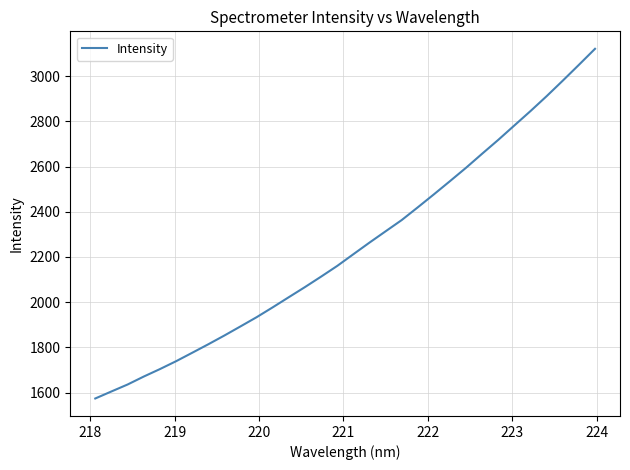

What is the sum of all values?

71783.2